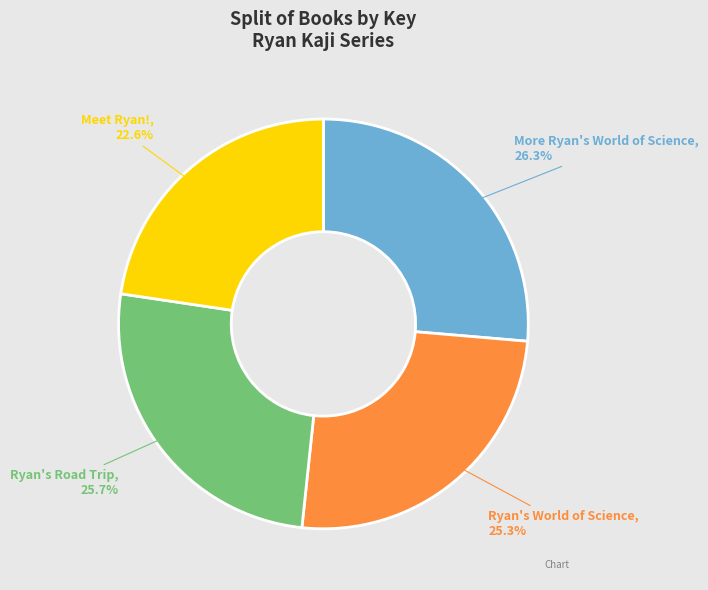

Does any single category account for the majority?

No